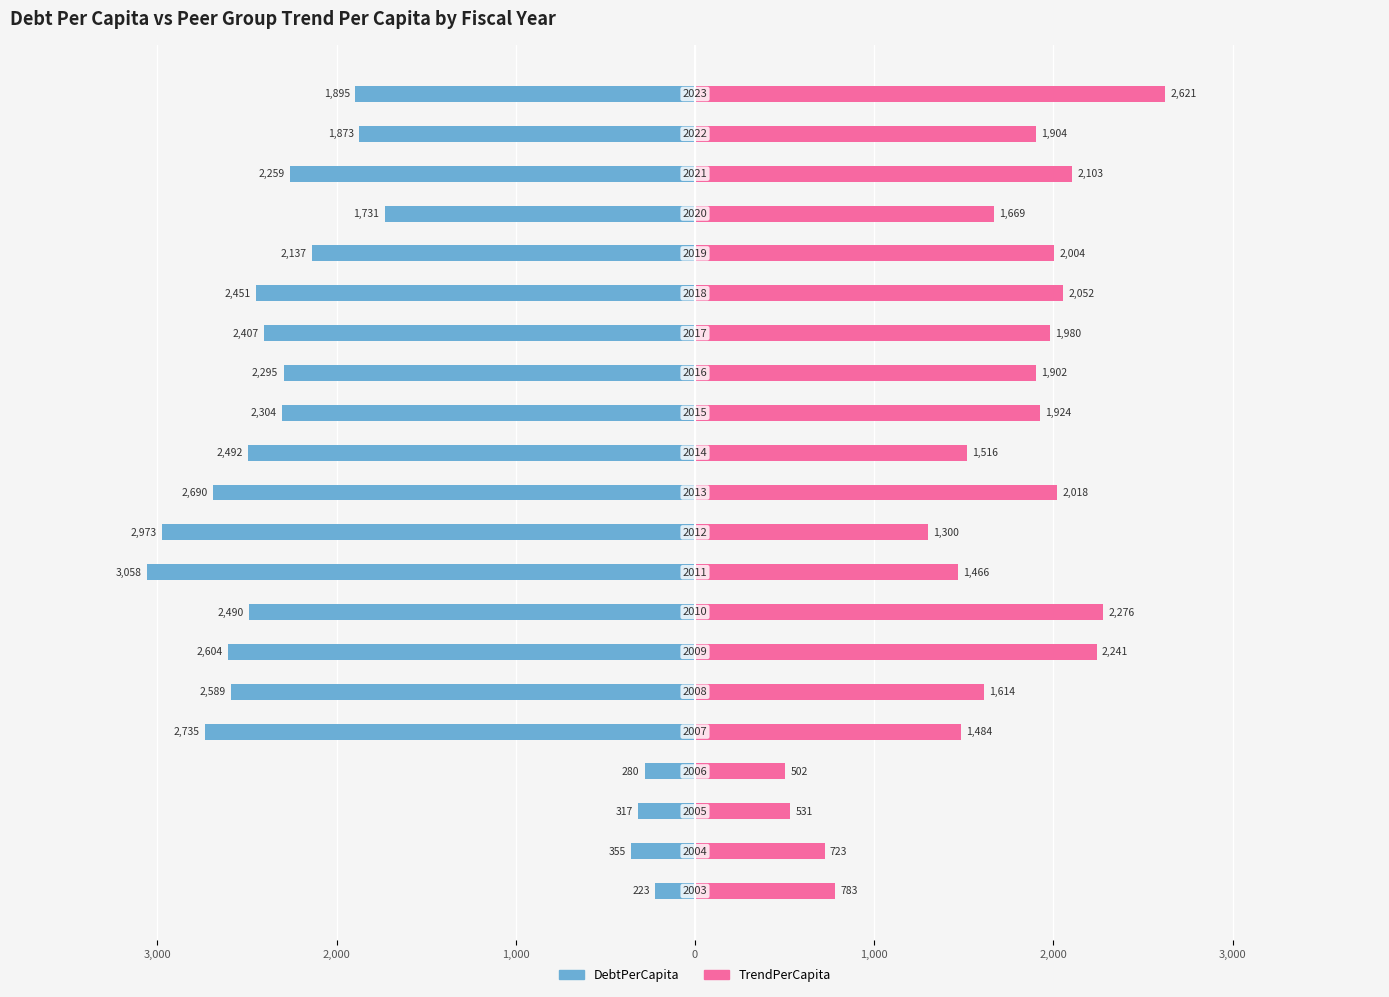

What are all the series names shown in the legend?

DebtPerCapita, TrendPerCapita